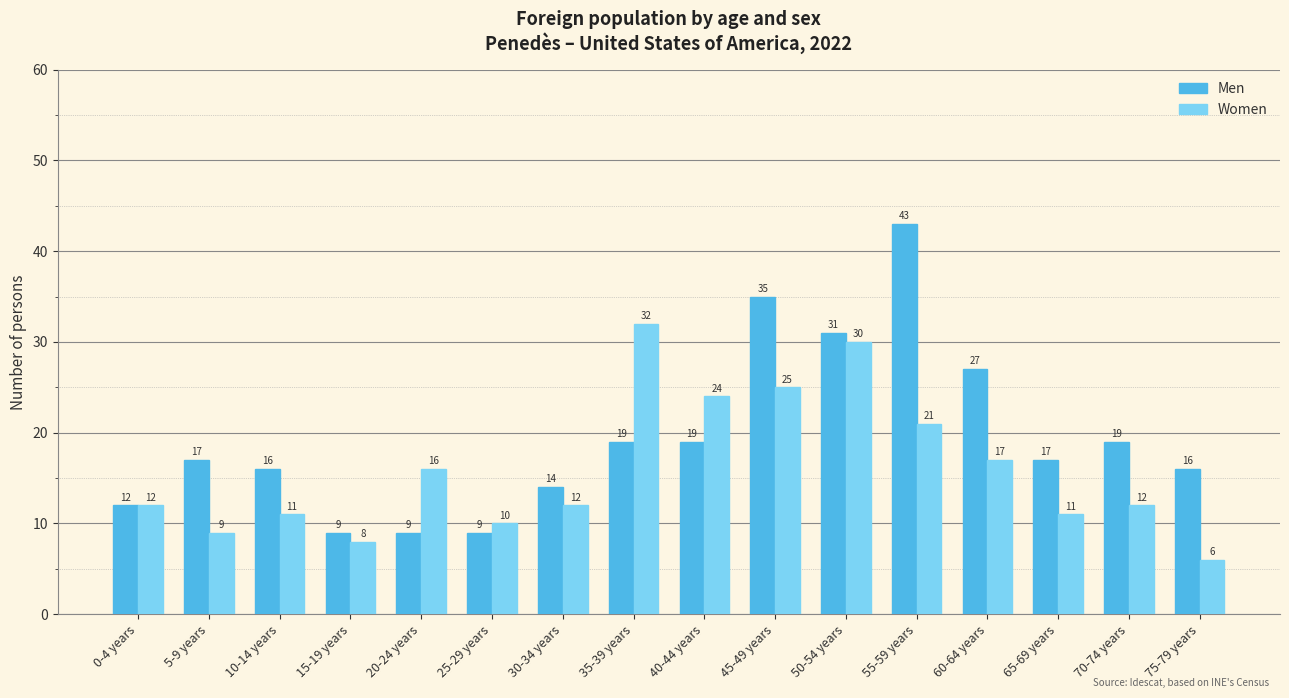

The value of Men at 45-49 years is 35. True or false?

True